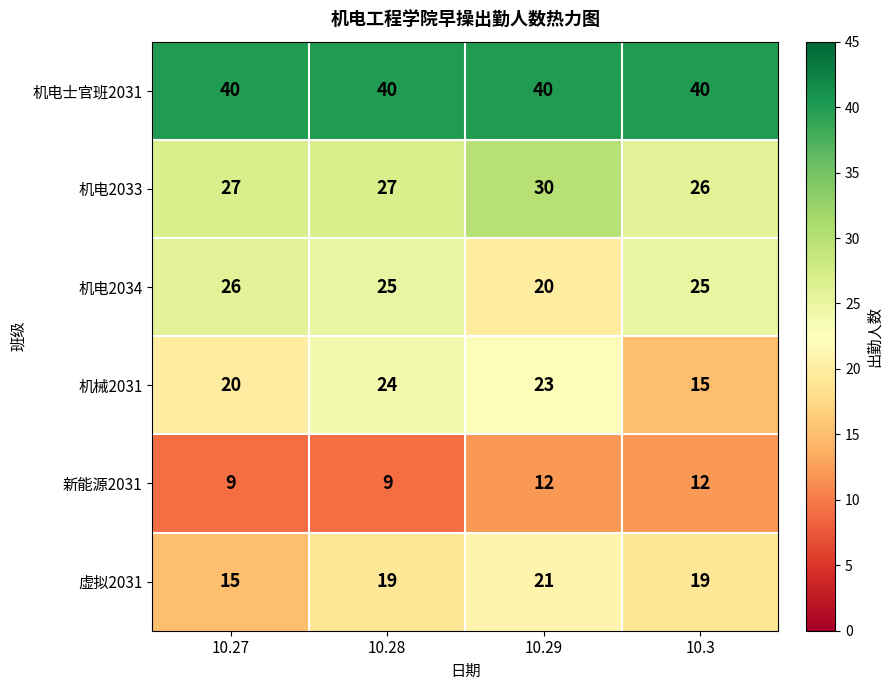

The 机电2034 series shows 20 at 10.29. True or false?

True